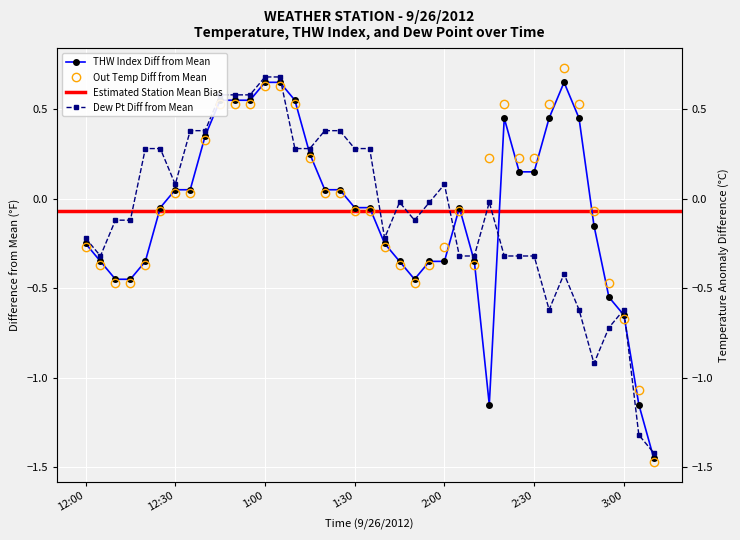

Where do Out Temp and Dew Pt first cross each other?

1:05 and 1:10